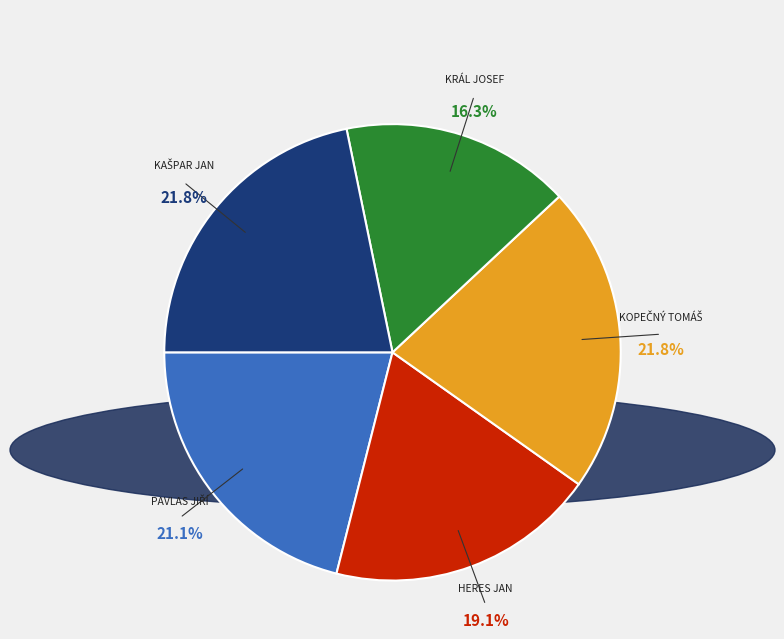

To the nearest percent, what is the average slice percentage?

20%